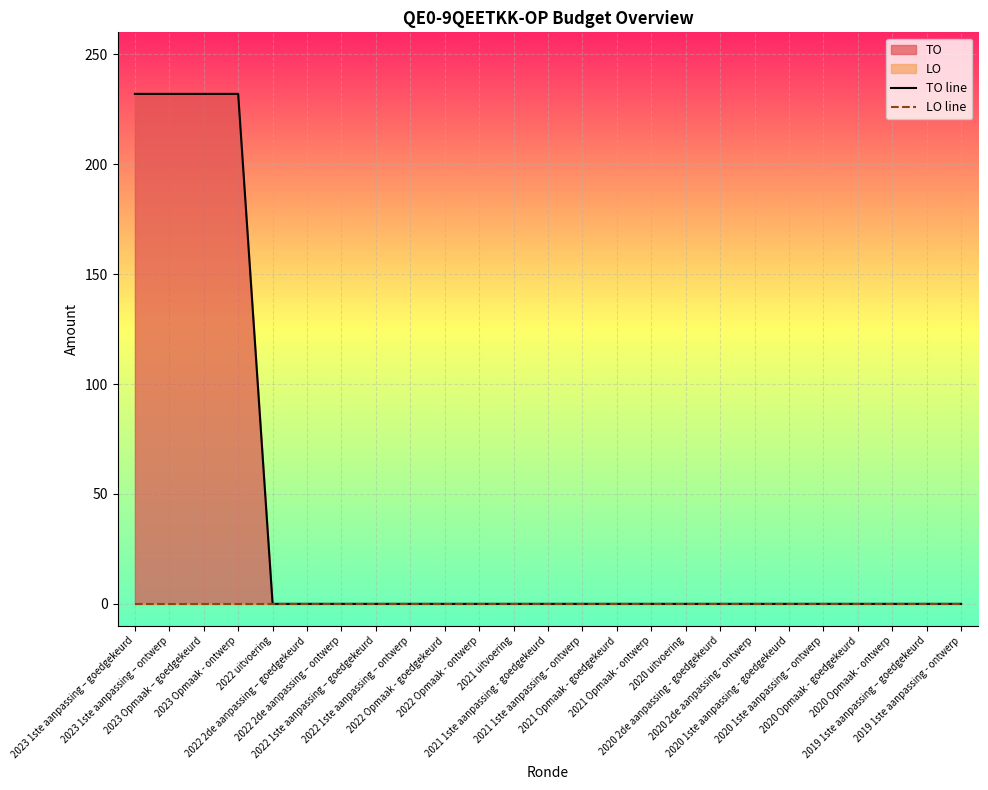

Does the chart display data point markers on the line(s)?

No